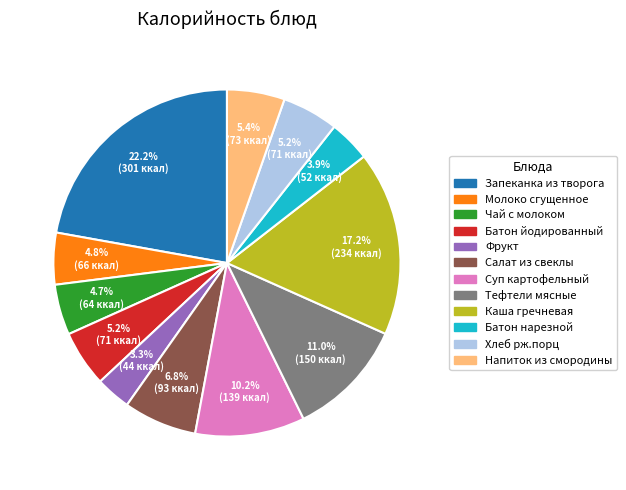

What is the ratio of the value at Тефтели мясные to the value at Суп картофельный?

1.1